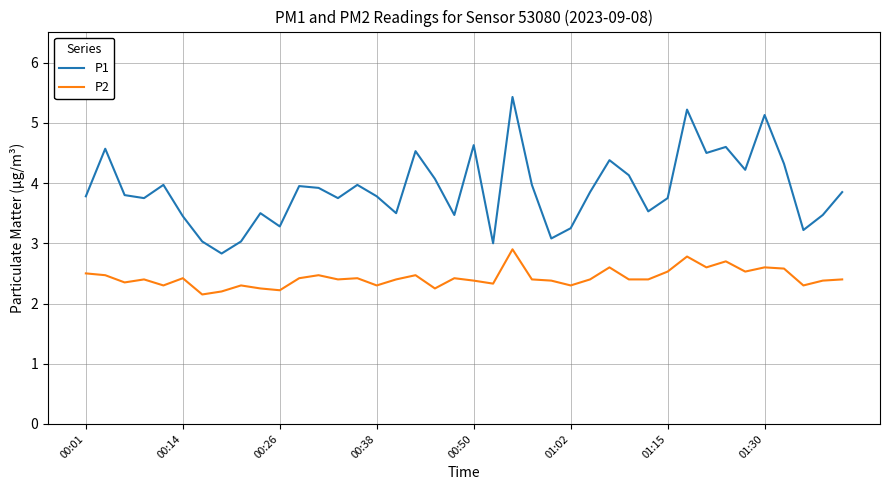

How many distinct data groups are displayed?

2